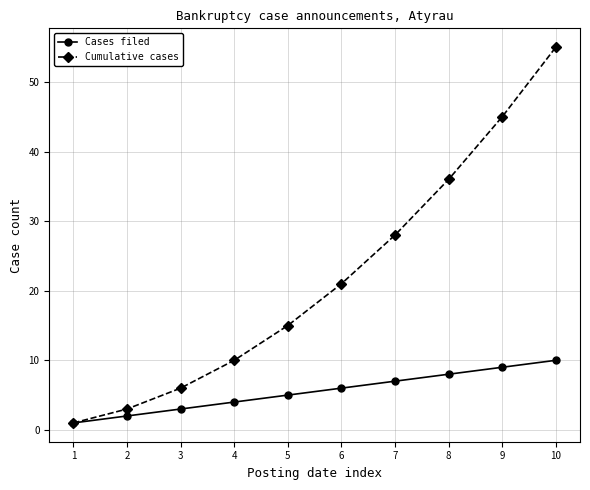

Rank the series by their average value, from lowest to highest.

Cases filed, Cumulative cases